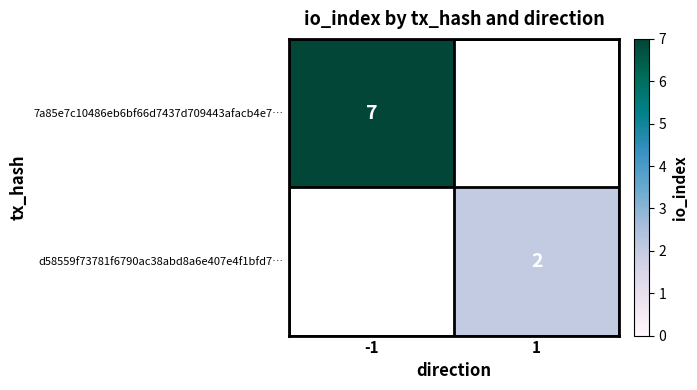

What is the greatest value displayed?

7